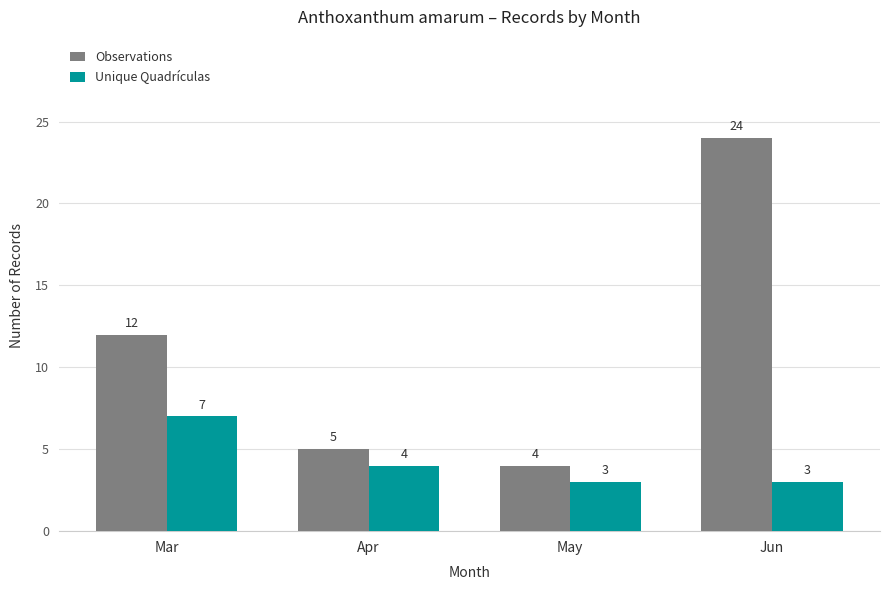

Rank the categories by Observations value from highest to lowest.

Jun, Mar, Apr, May